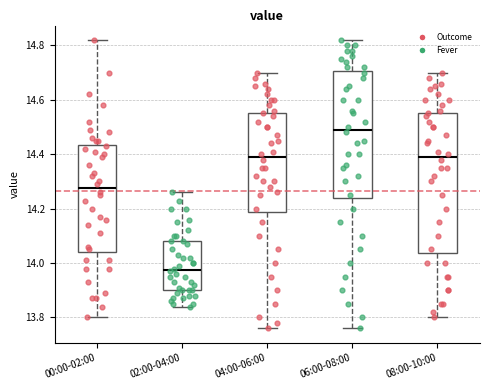

Which box is the tallest, from its lower edge to its upper edge?

08:00-10:00